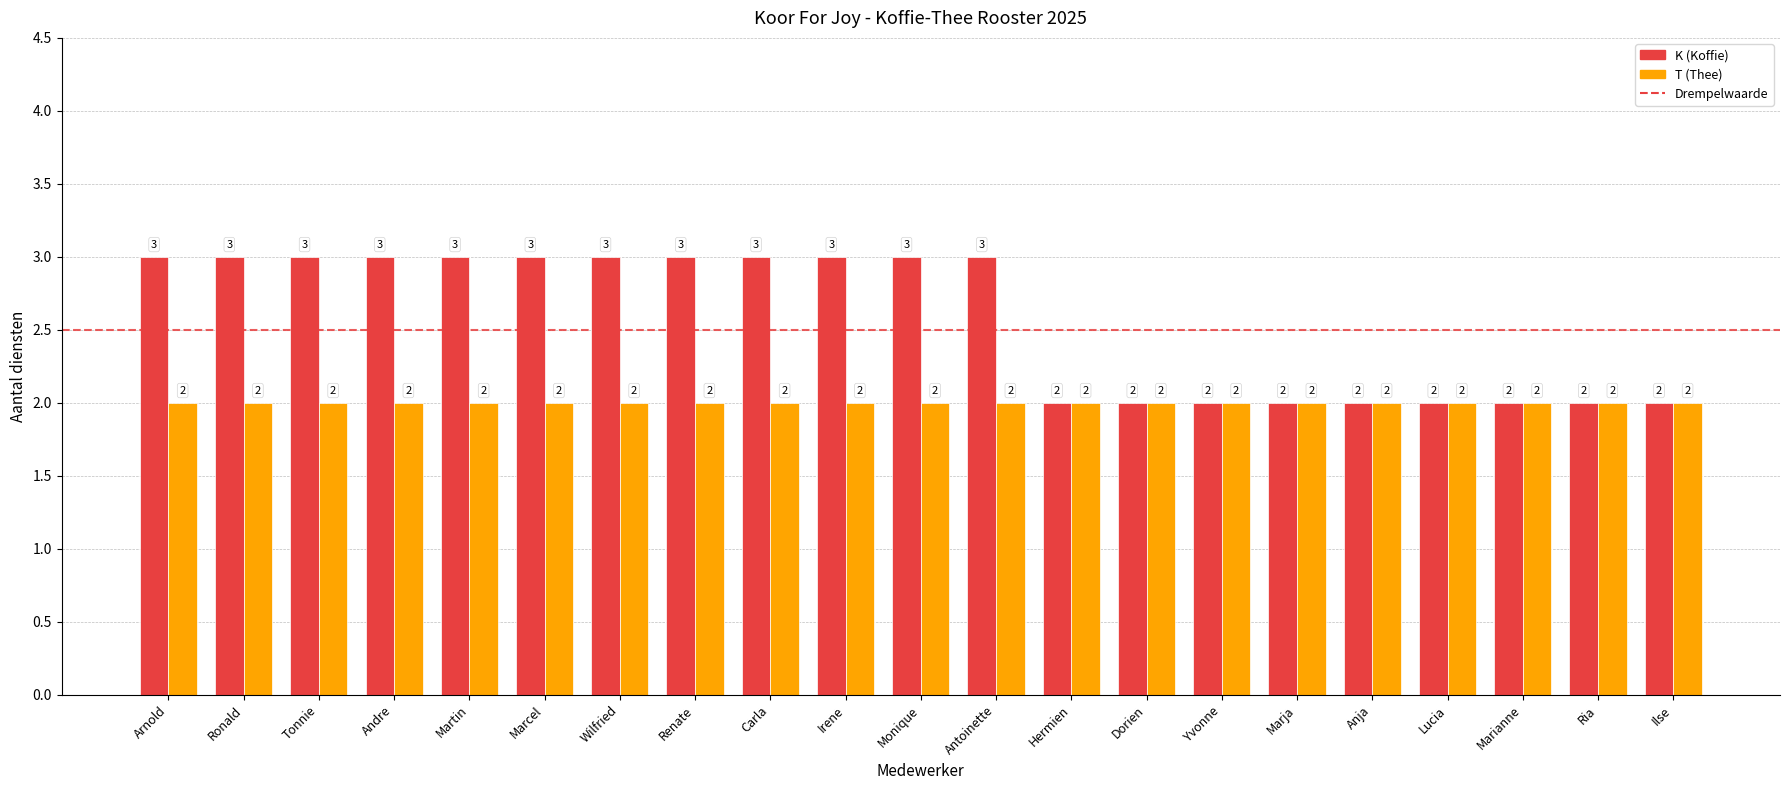

How many K (Koffie) values are between 2 and 3?

21